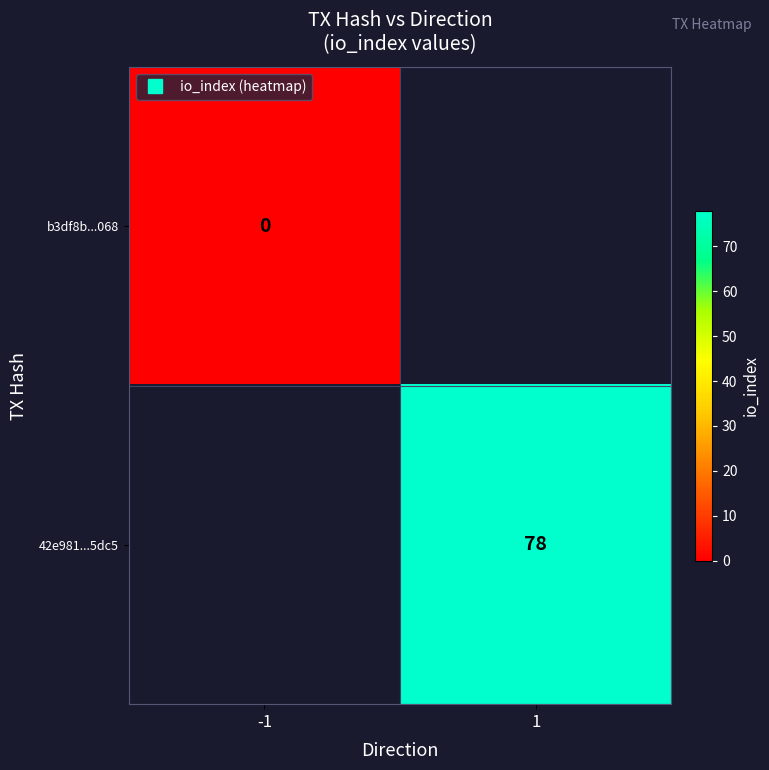

List the series in order of their peak value, lowest first.

b3df8b...068, 42e981...5dc5